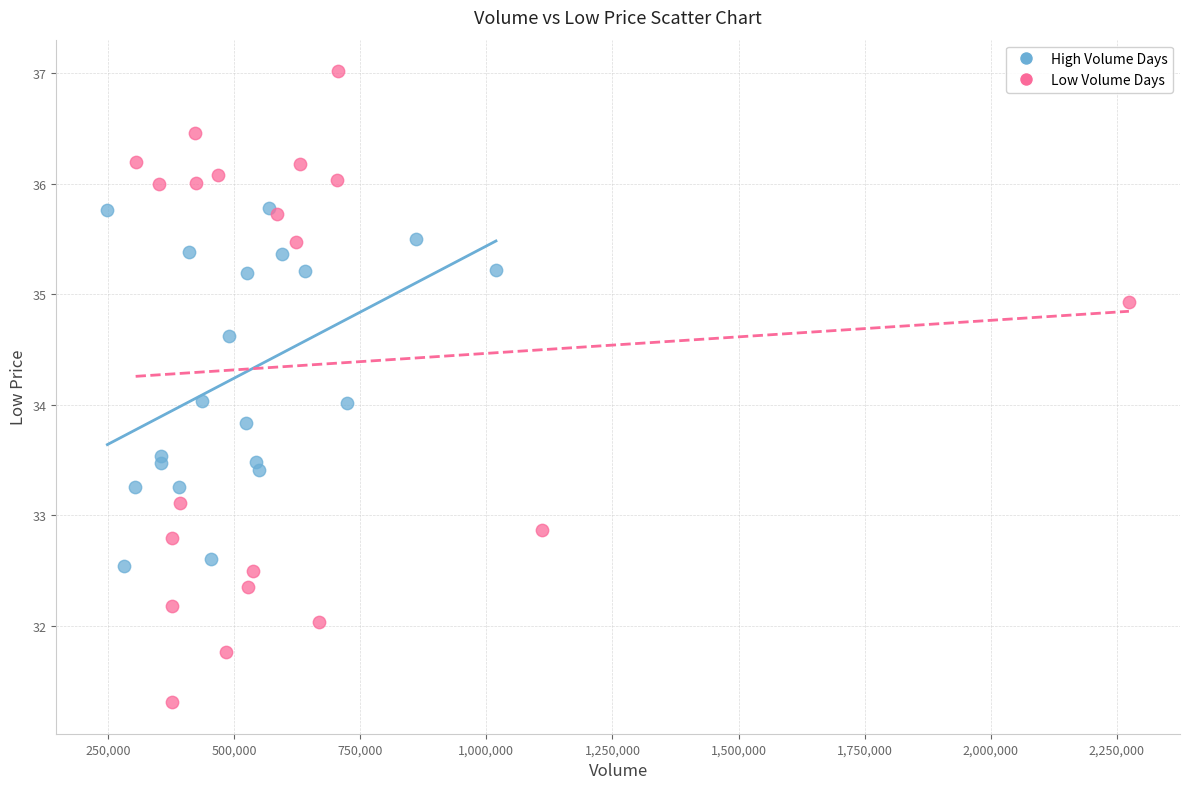

Which series has the widest spread of Y values?

Low Volume Days